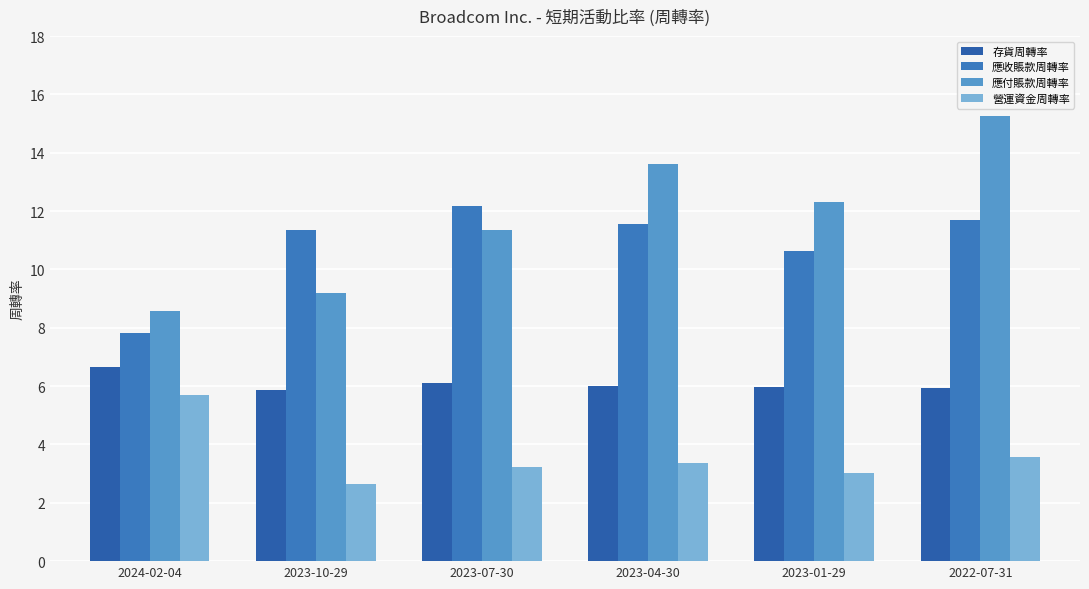

How many bars are there in total?

24